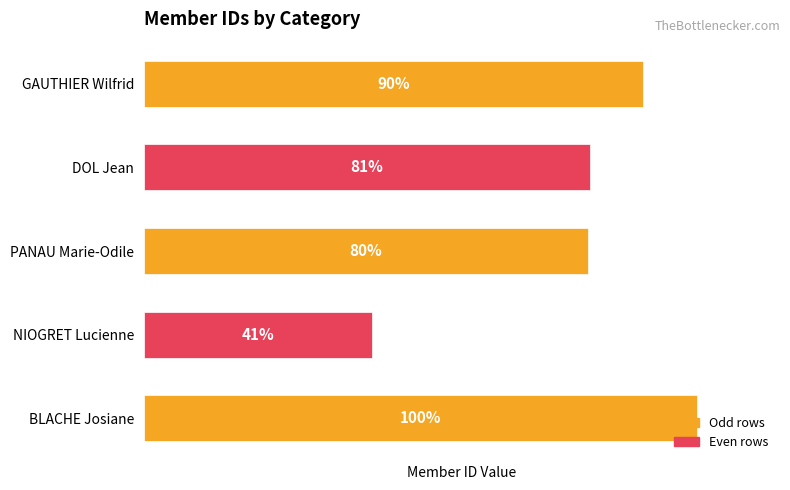

Does the chart contain any negative values?

No